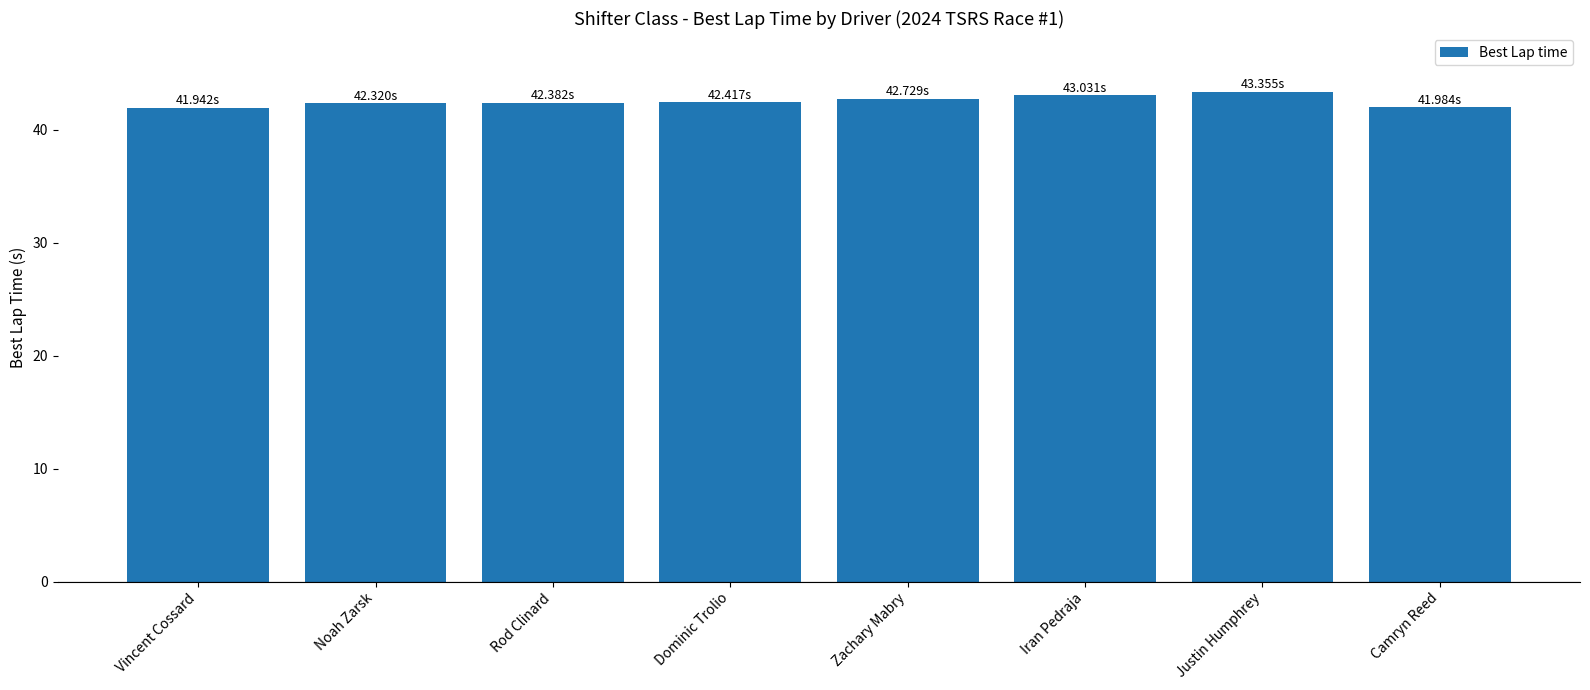

What is the greatest value displayed?

43.4